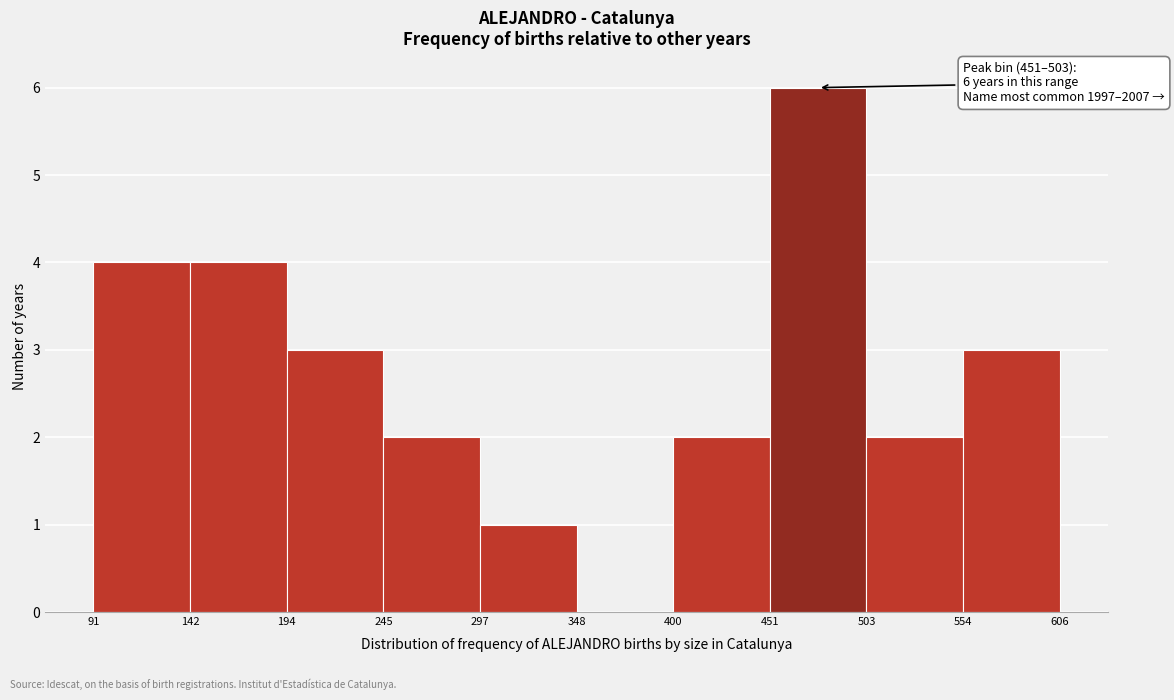

Over which range of the x-axis is the bar tallest?

451 to 503